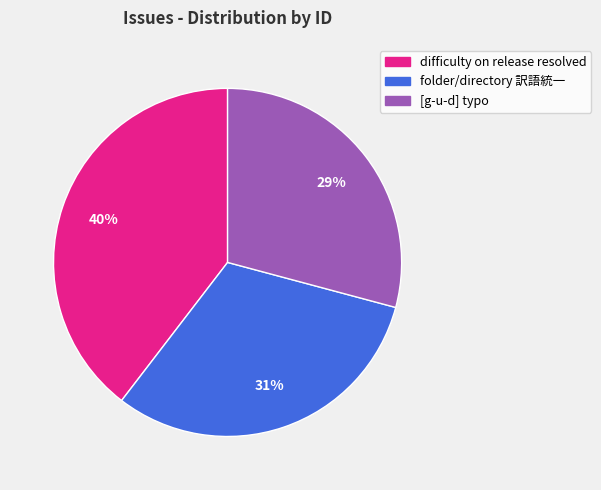

To the nearest percent, what is the average slice percentage?

33%